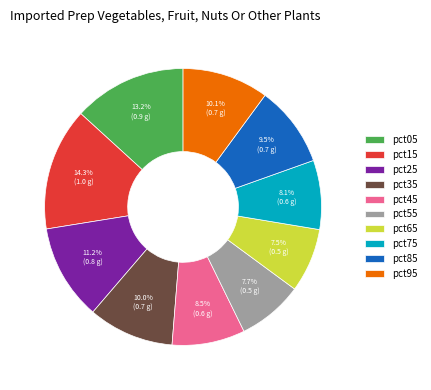

To the nearest percent, what portion does pct75 represent?

8%